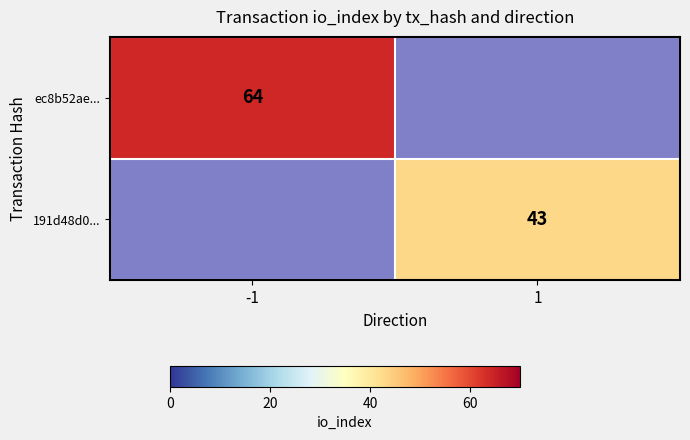

Which has a higher value, 1 or -1?

-1